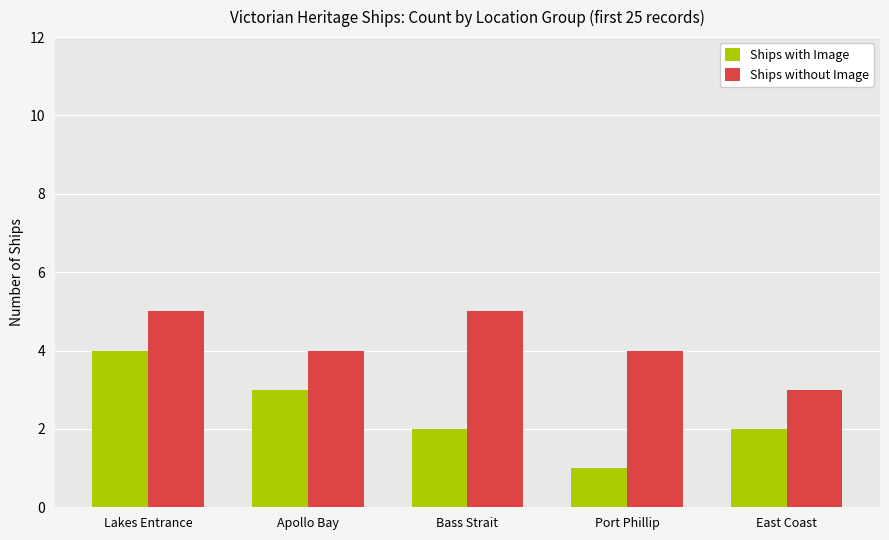

The Ships without Image series shows 5 at Bass Strait. True or false?

True